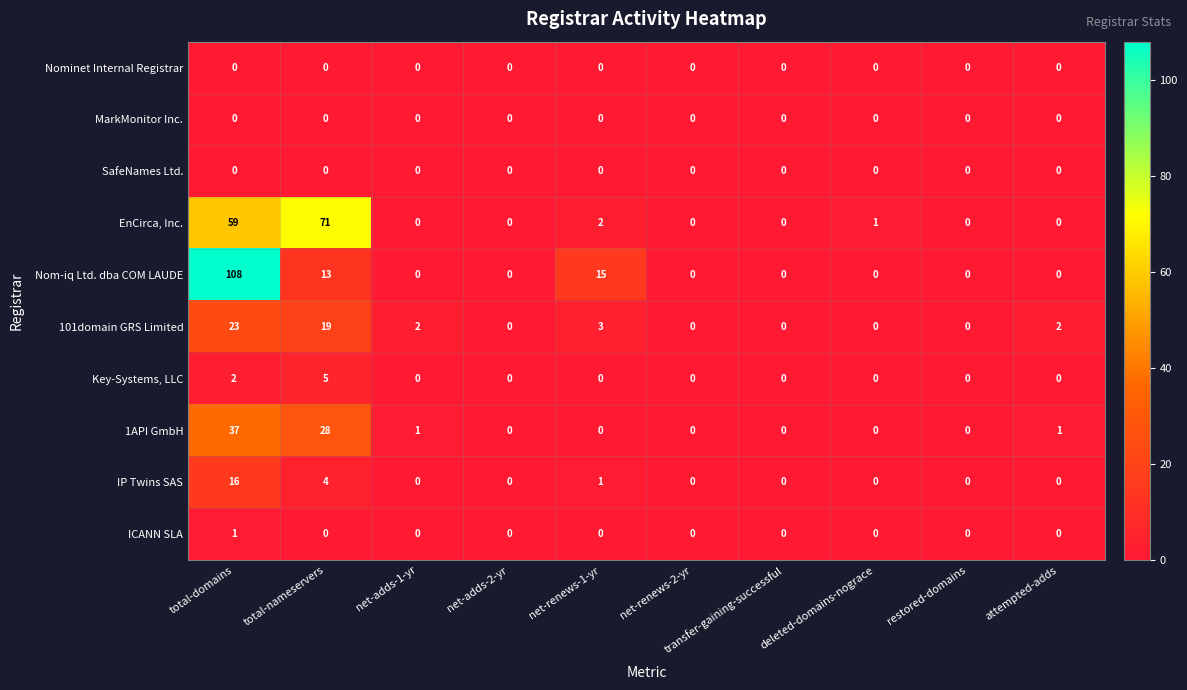

At which category does the chart reach its peak across all series?

total-domains